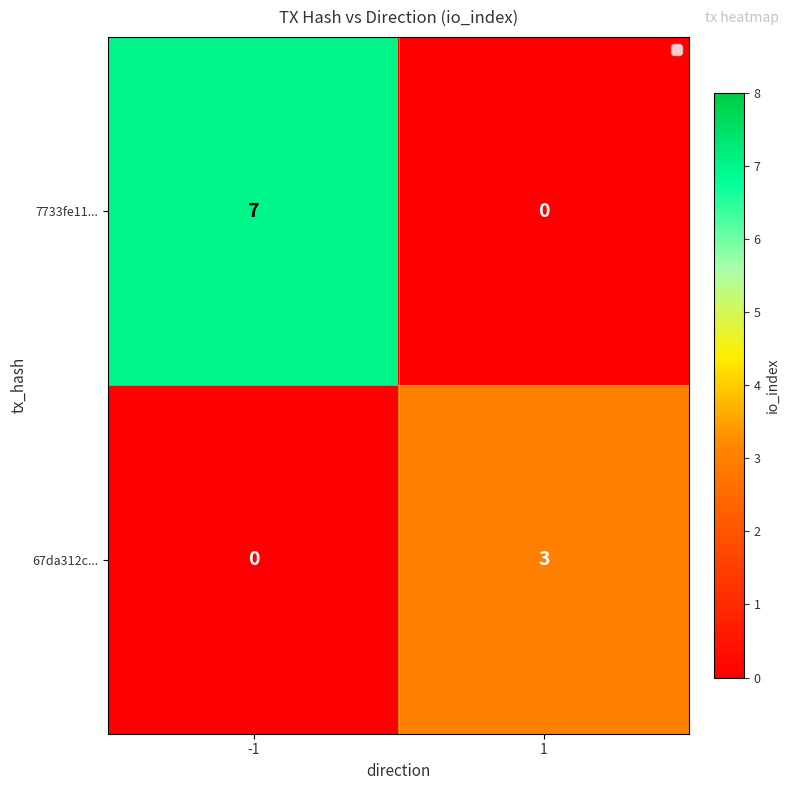

What is the spread (max minus min) of values at -1?

7